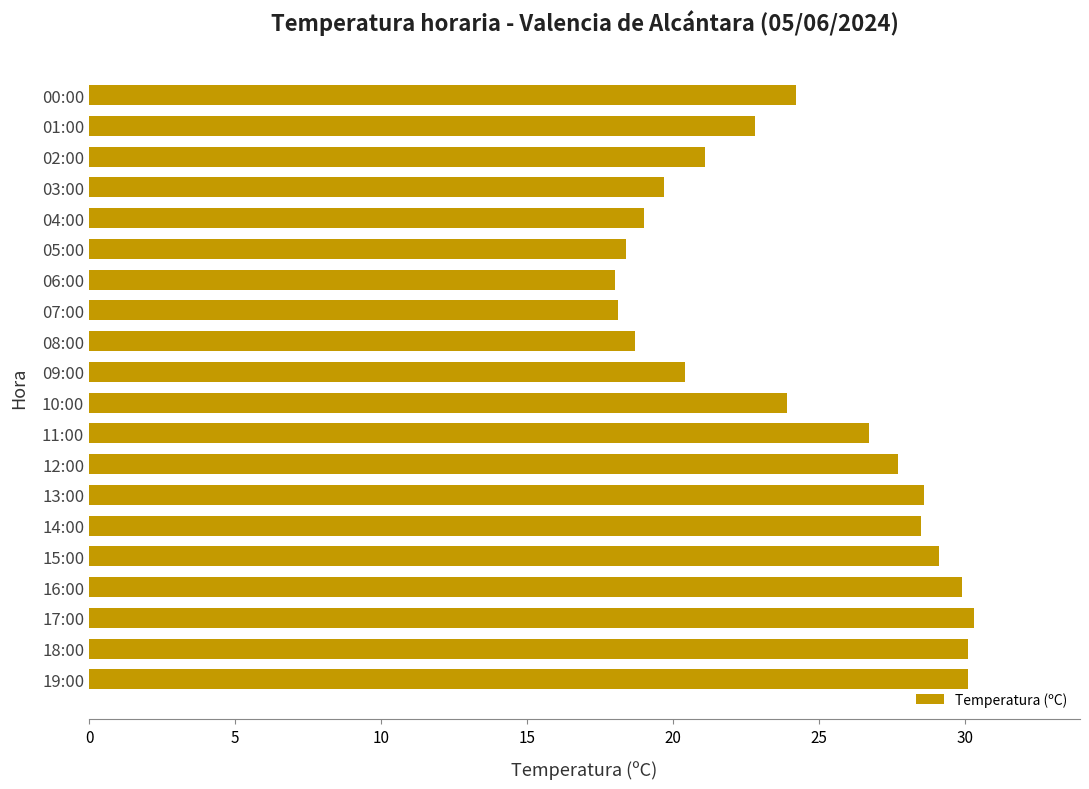

What is the maximum value shown in the chart?

30.3